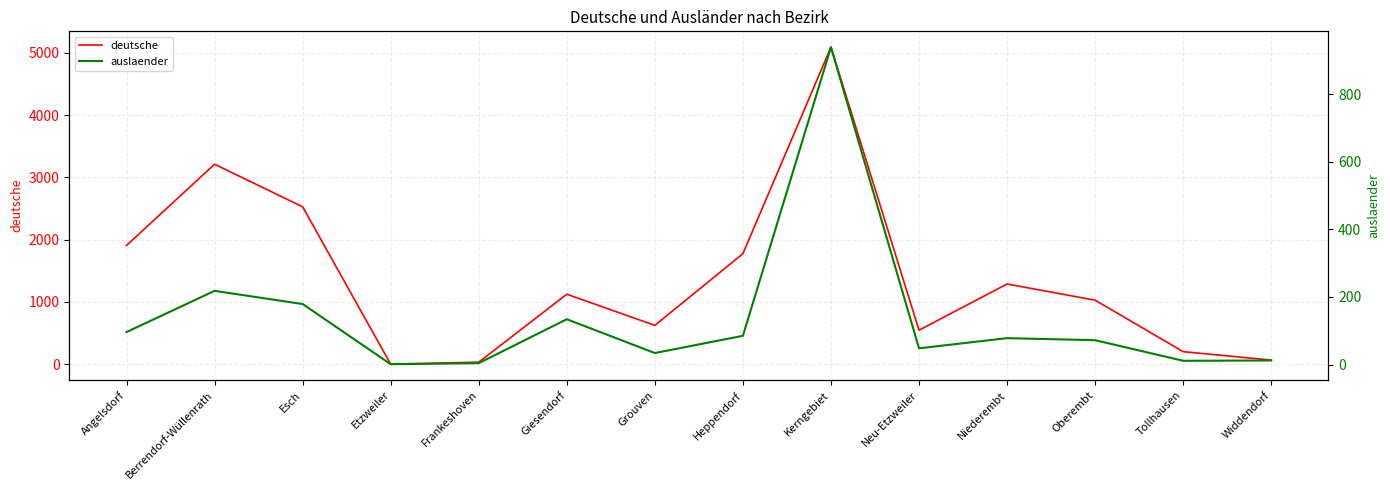

List the labels in order of deutsche value, smallest first.

Etzweiler, Frankeshoven, Widdendorf, Tollhausen, Neu-Etzweiler, Grouven, Oberembt, Giesendorf, Niederembt, Heppendorf, Angelsdorf, Esch, Berrendorf-Wüllenrath, Kerngebiet